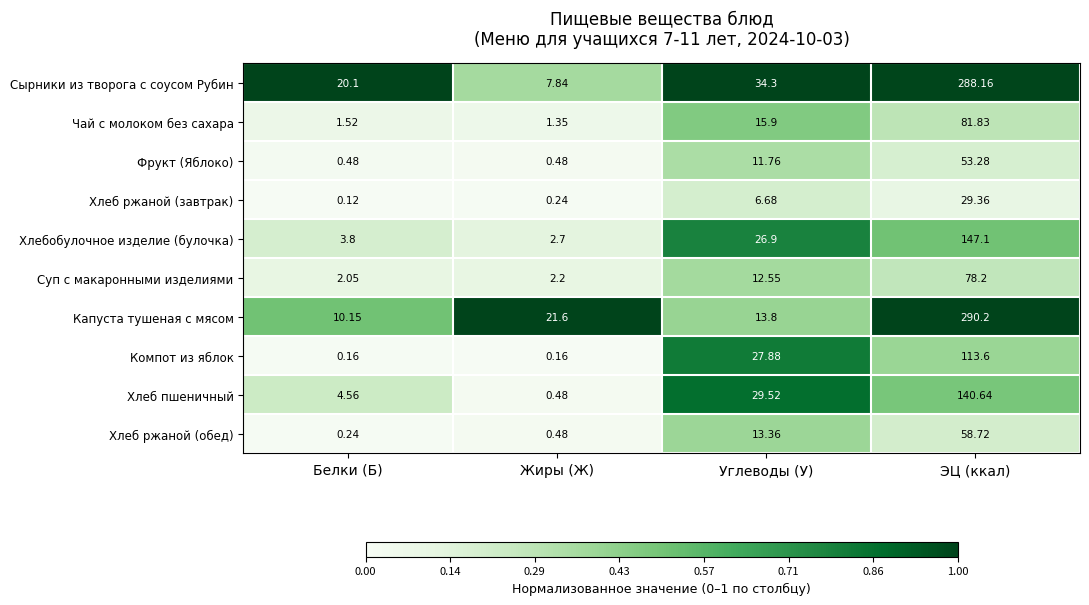

At which label does Хлебобулочное изделие (булочка) reach its minimum?

Жиры (Ж)